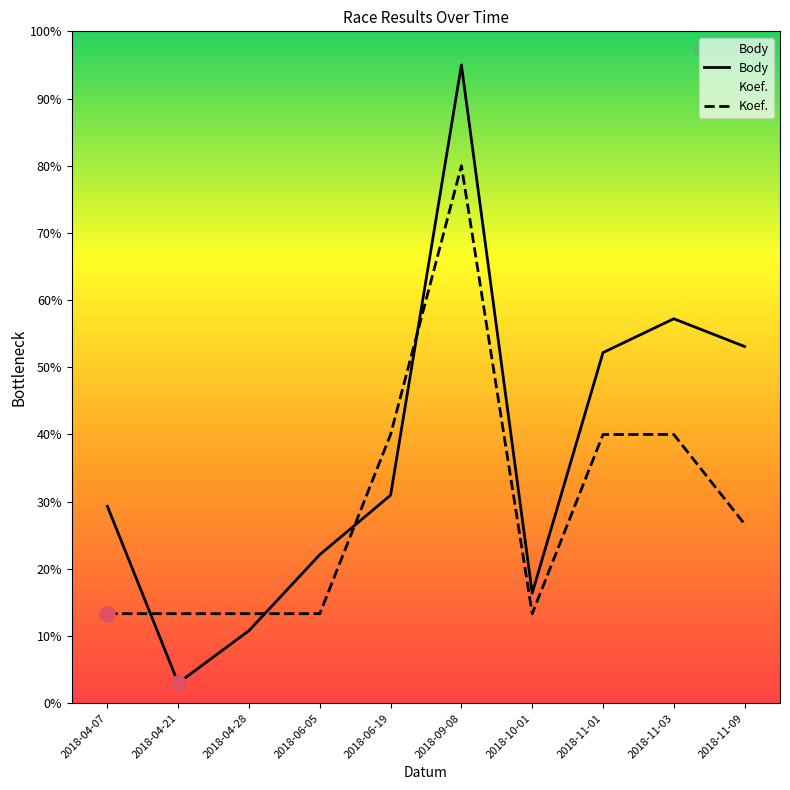

Which series has the largest total across all categories?

Body